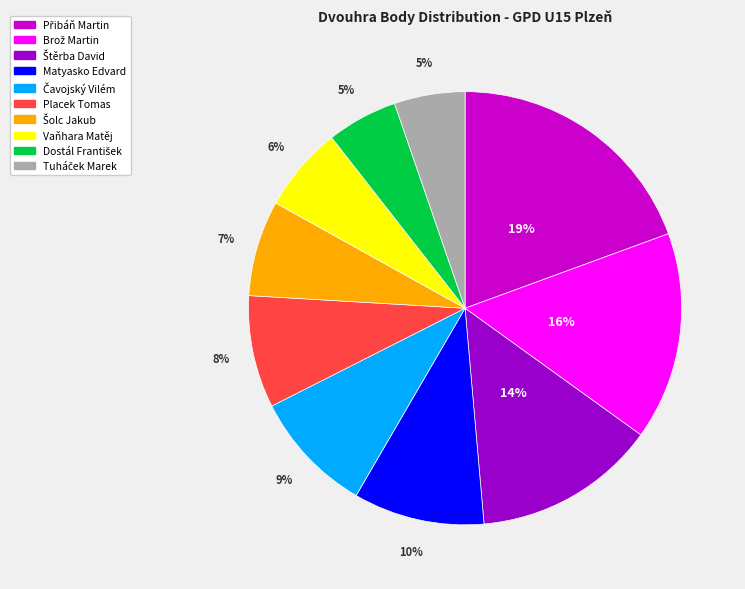

To the nearest percent, what is the average slice percentage?

10%